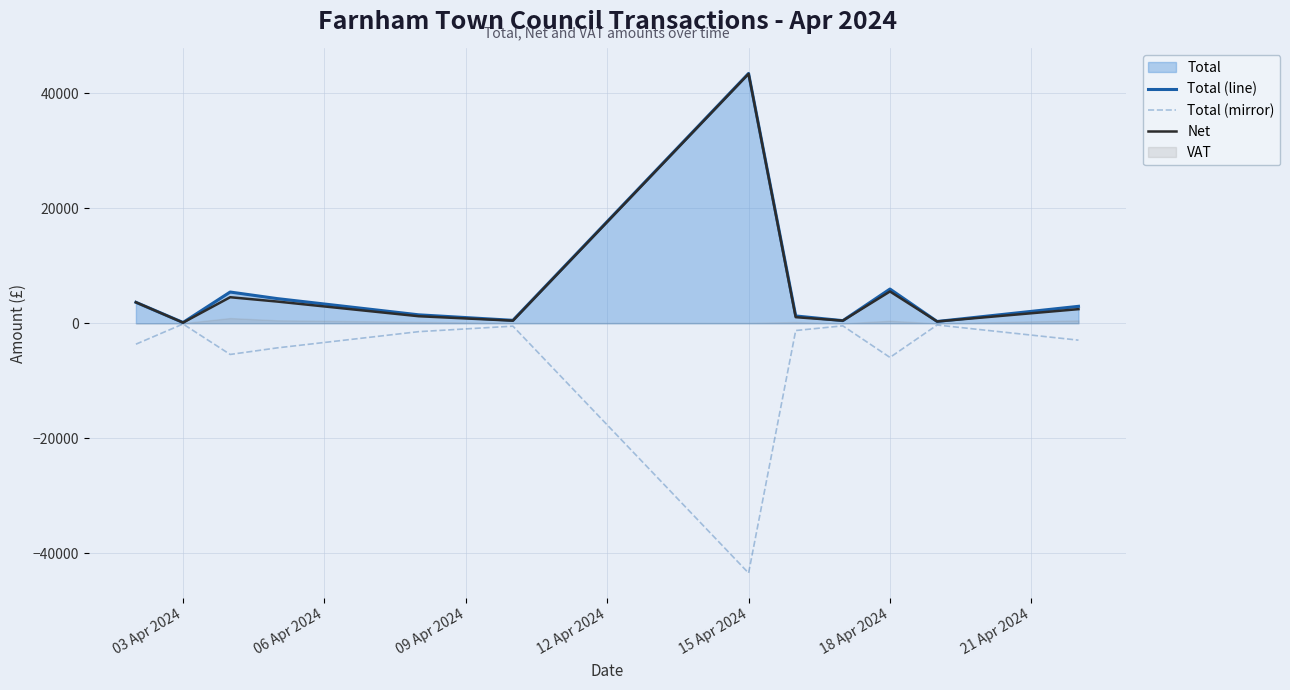

Which category has the highest value in the Total (line) series?

15 Apr 2024